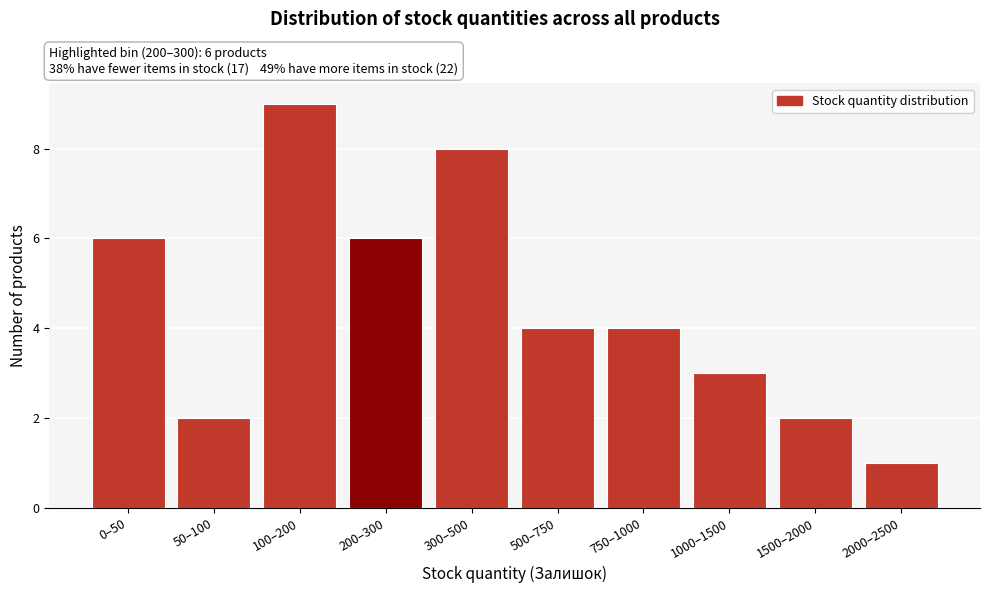

Reading left to right, extract all data points from this chart.

6	2	9	6	8	4	4	3	2	1